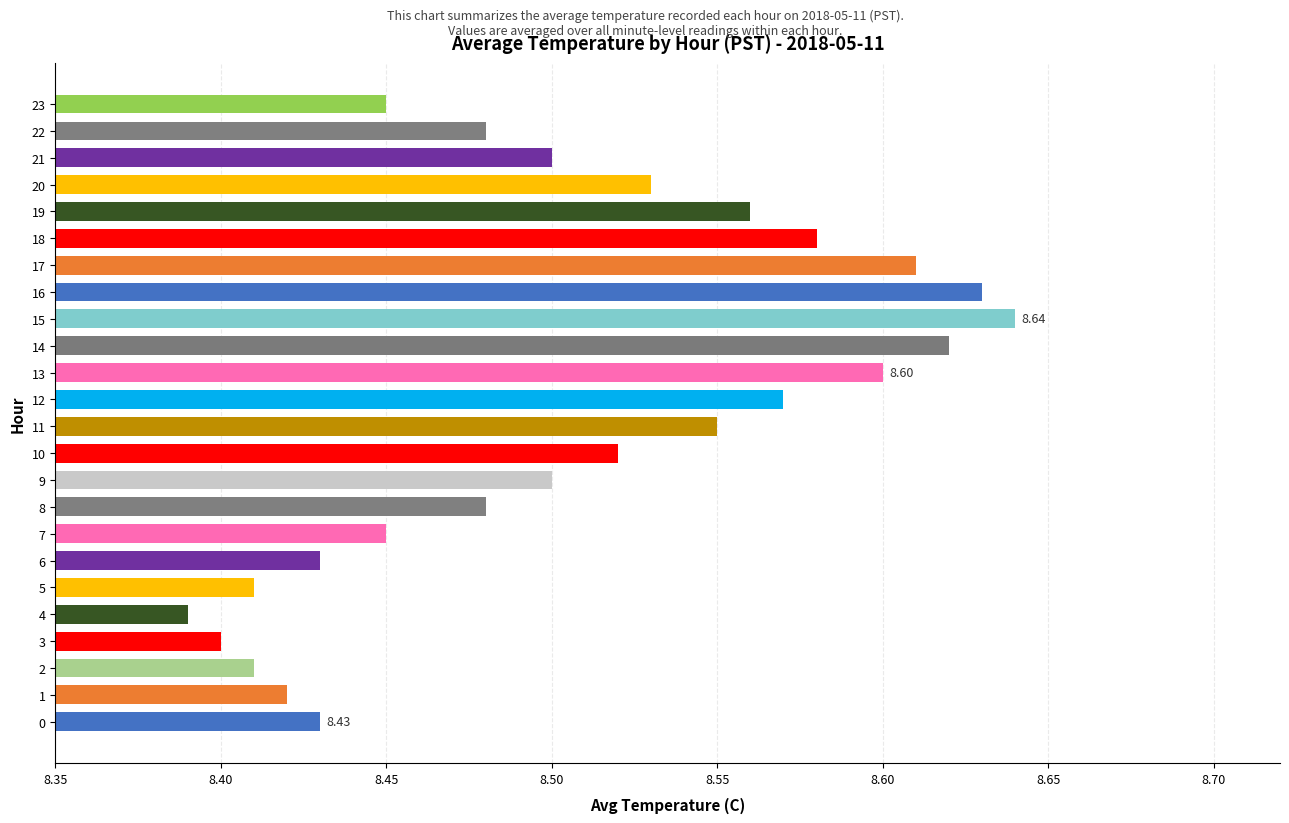

Between 1 and 22, which is larger?

22